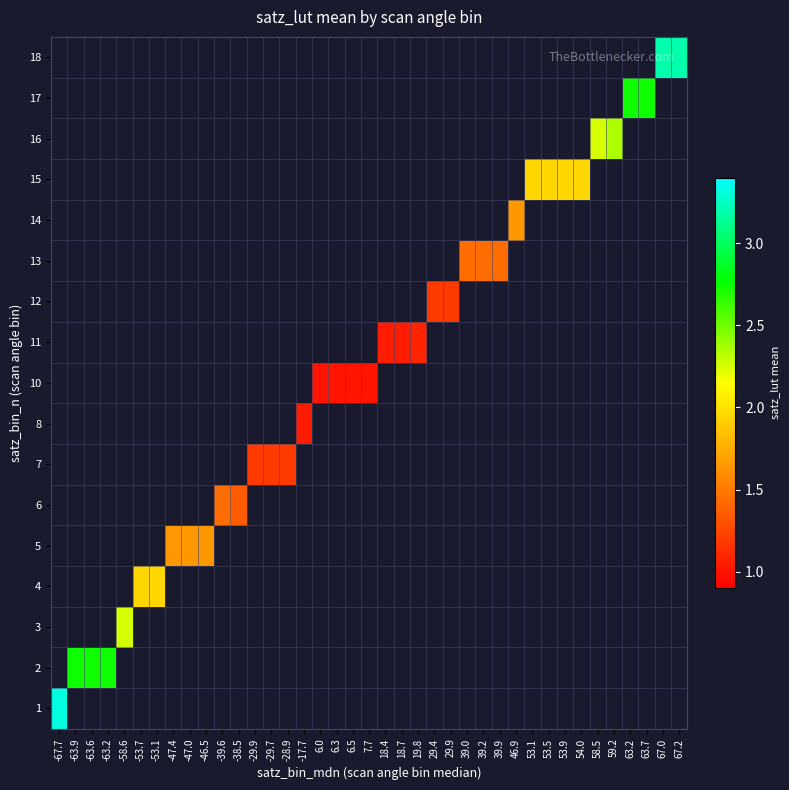

Count the number of data series in this chart.

17